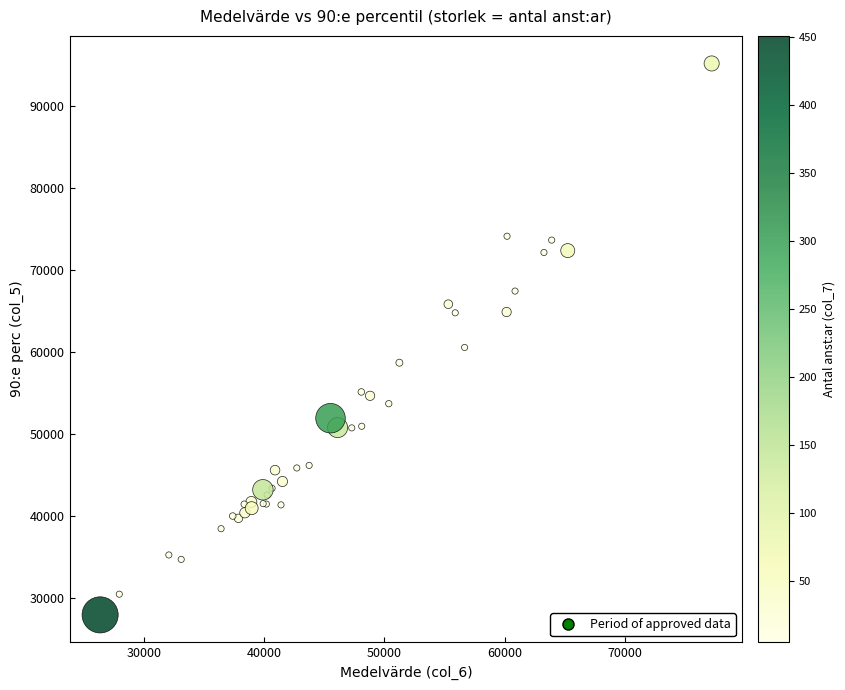

What Y value in the scatter plot is closest to 61590?

60580